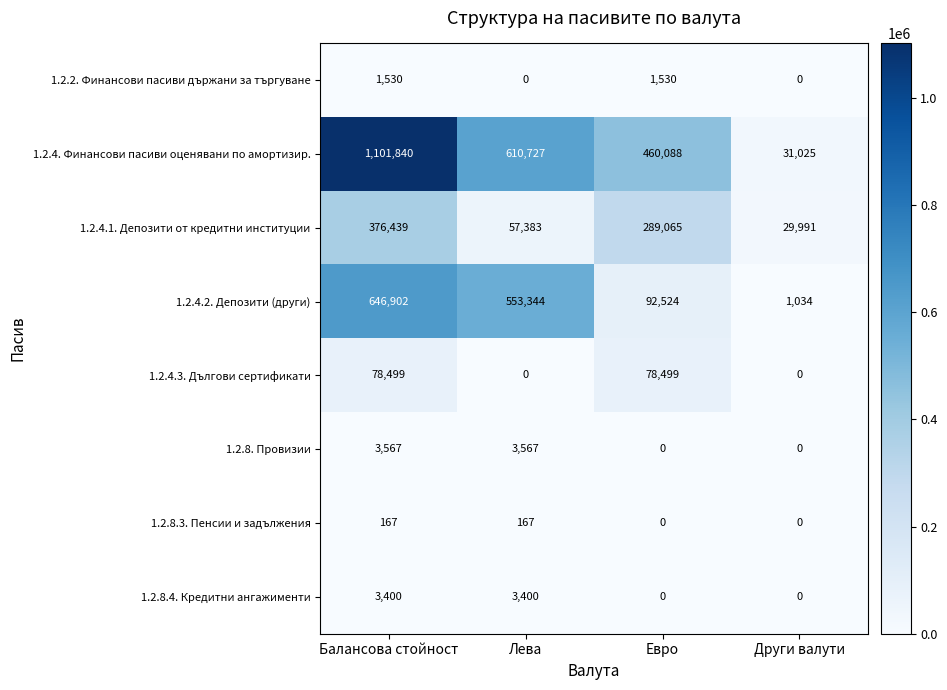

List the series in order of their peak value, lowest first.

1.2.8.3. Пенсии и задължения, 1.2.2. Финансови пасиви държани за търгуване, 1.2.8.4. Кредитни ангажименти, 1.2.8. Провизии, 1.2.4.3. Дългови сертификати, 1.2.4.1. Депозити от кредитни институции, 1.2.4.2. Депозити (други), 1.2.4. Финансови пасиви оценявани по амортизир.